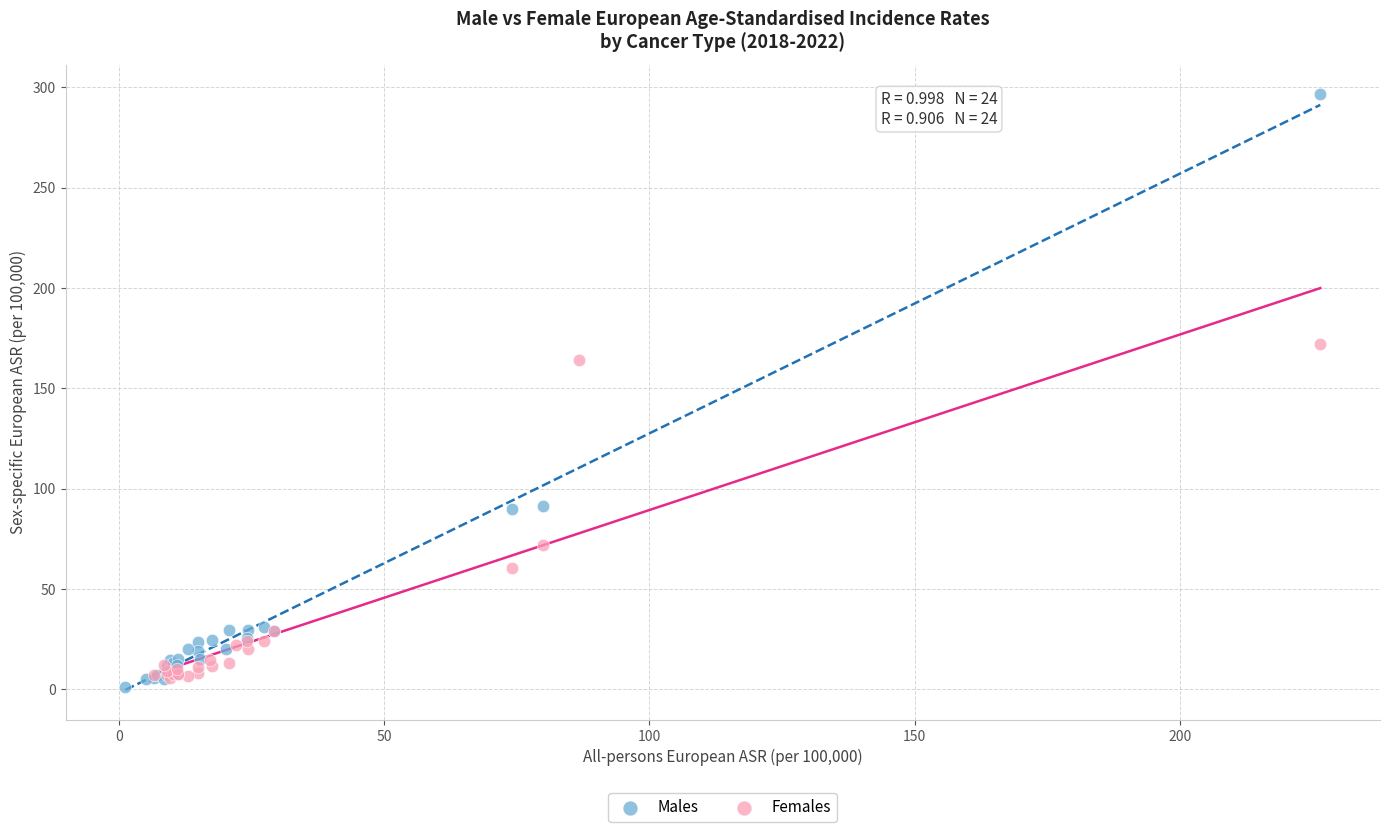

Which series contains the highest Y value?

Males